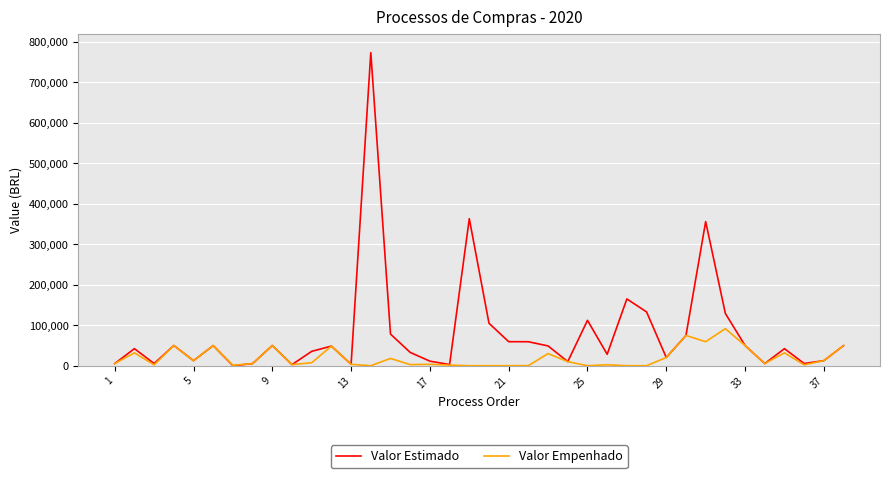

Which series has the largest total across all categories?

Valor Estimado